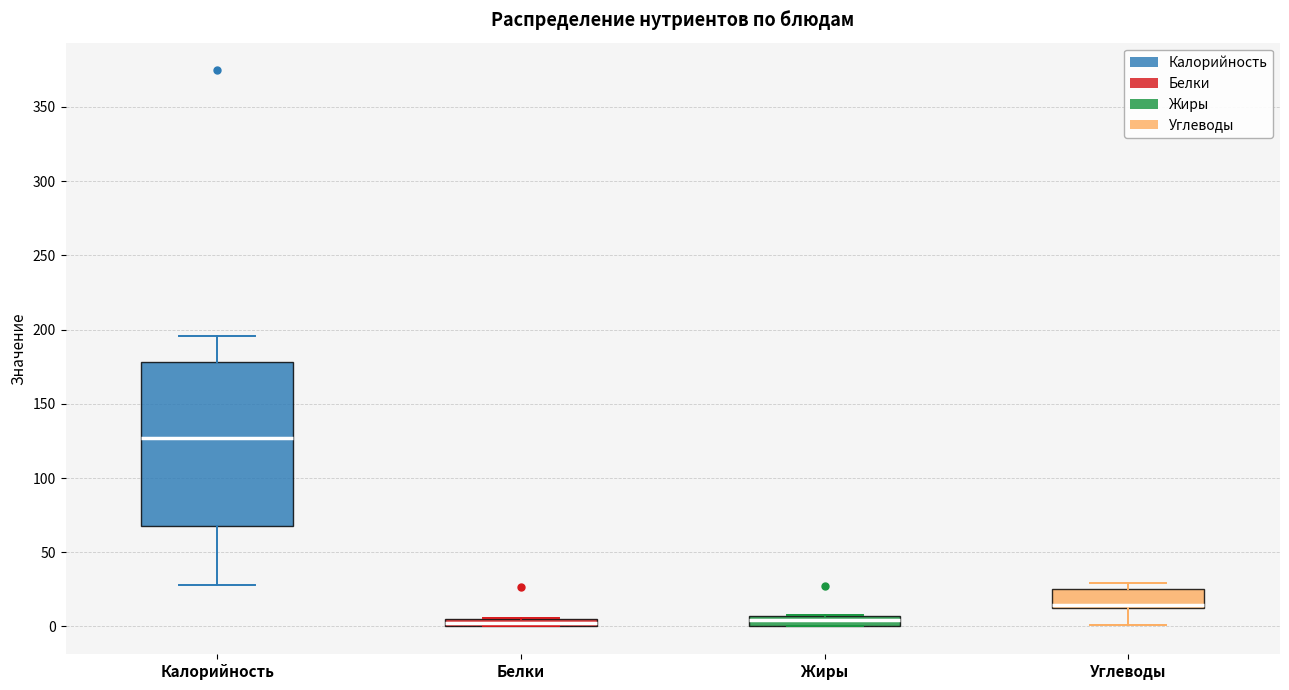

Where does the lower whisker of the box for Калорийность end on the y-axis? The values are not printed on the chart, so give them approximately, as read against the axis.

30